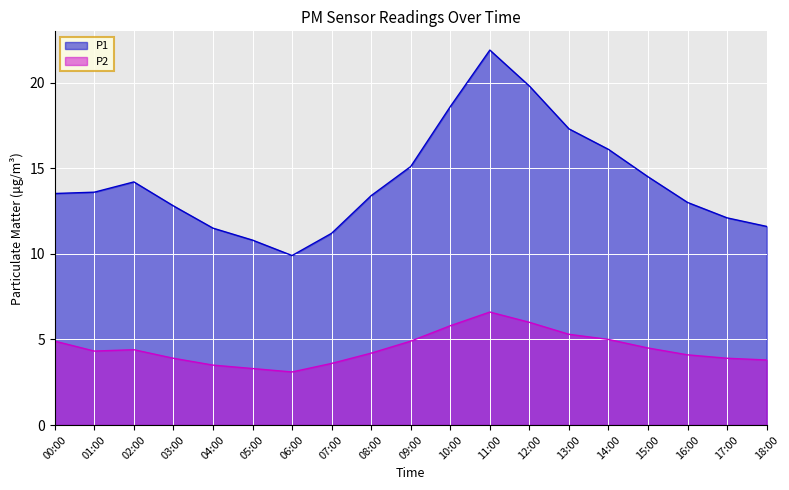

Where is the first local minimum for P2?

01:00